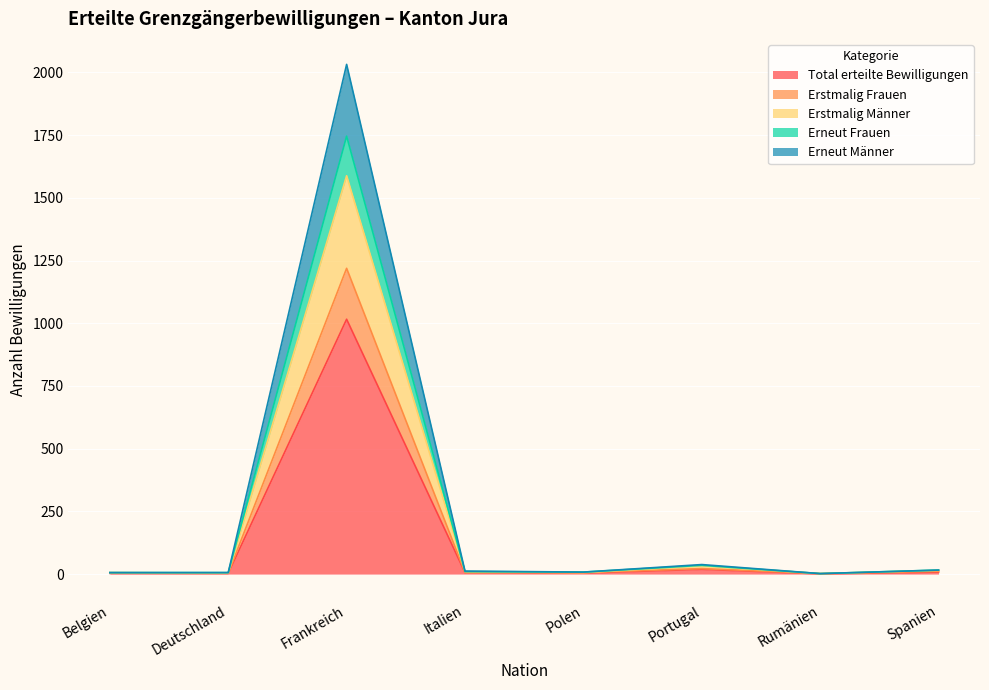

How many lines are shown in the chart?

5